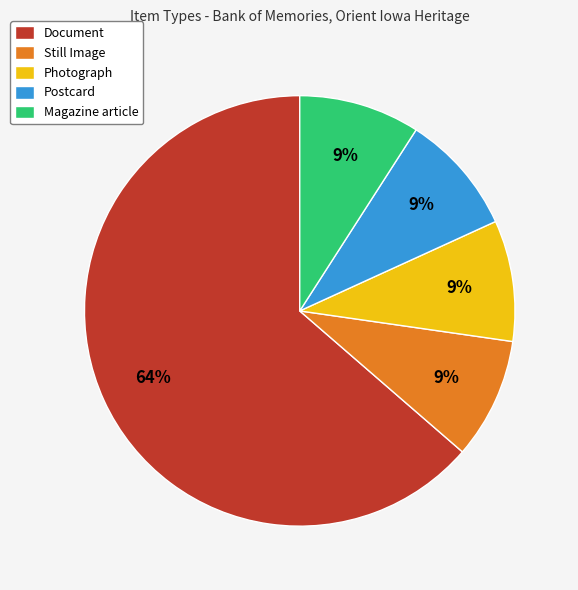

Is the sum of Postcard and Photograph greater than half?

No